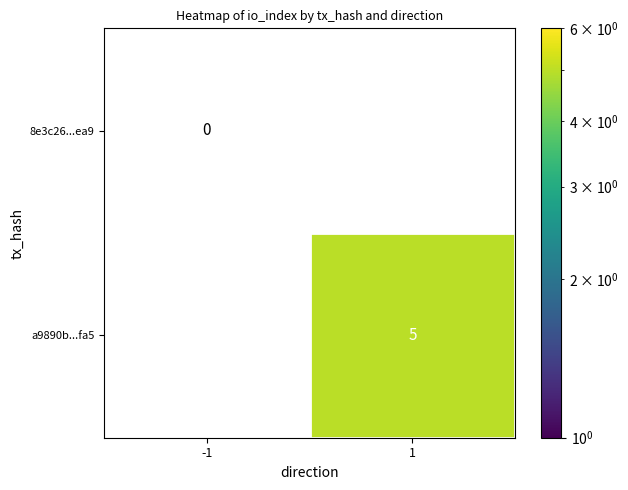

True or false: a9890b...fa5 has a value of 5 at 1.

True